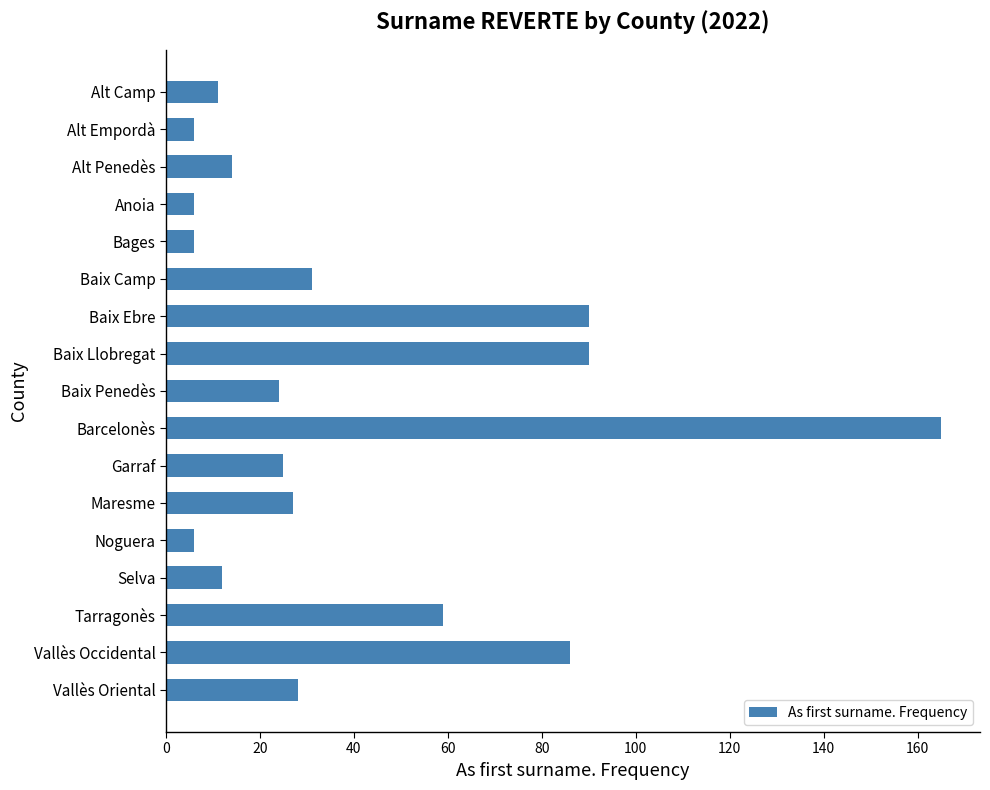

Approximately how many times larger is the value at Barcelonès compared to Vallès Occidental?

1.9